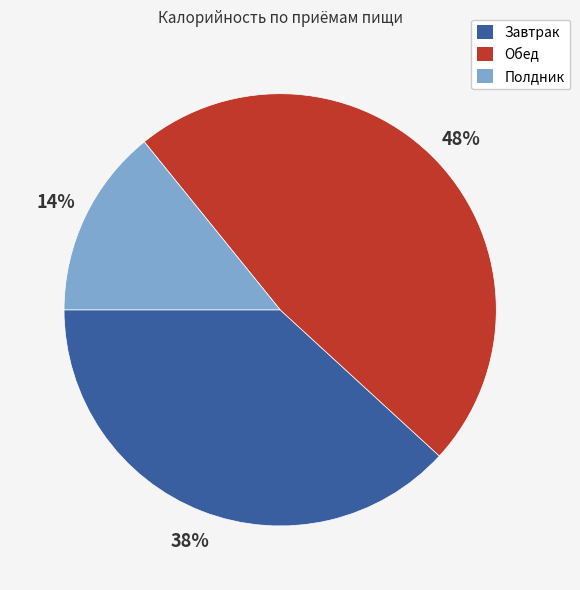

How many segments does this pie chart have?

3